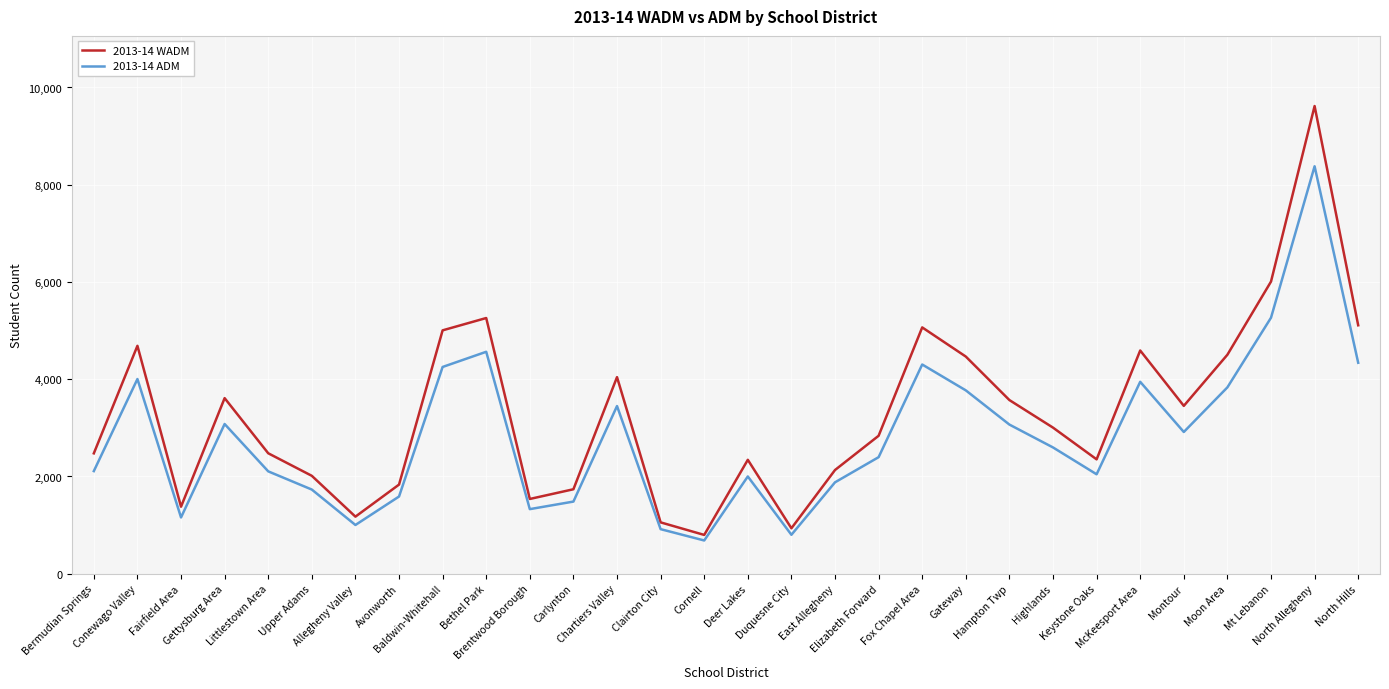

What is the difference between the maximum and minimum values in the 2013-14 ADM series?

7695.2